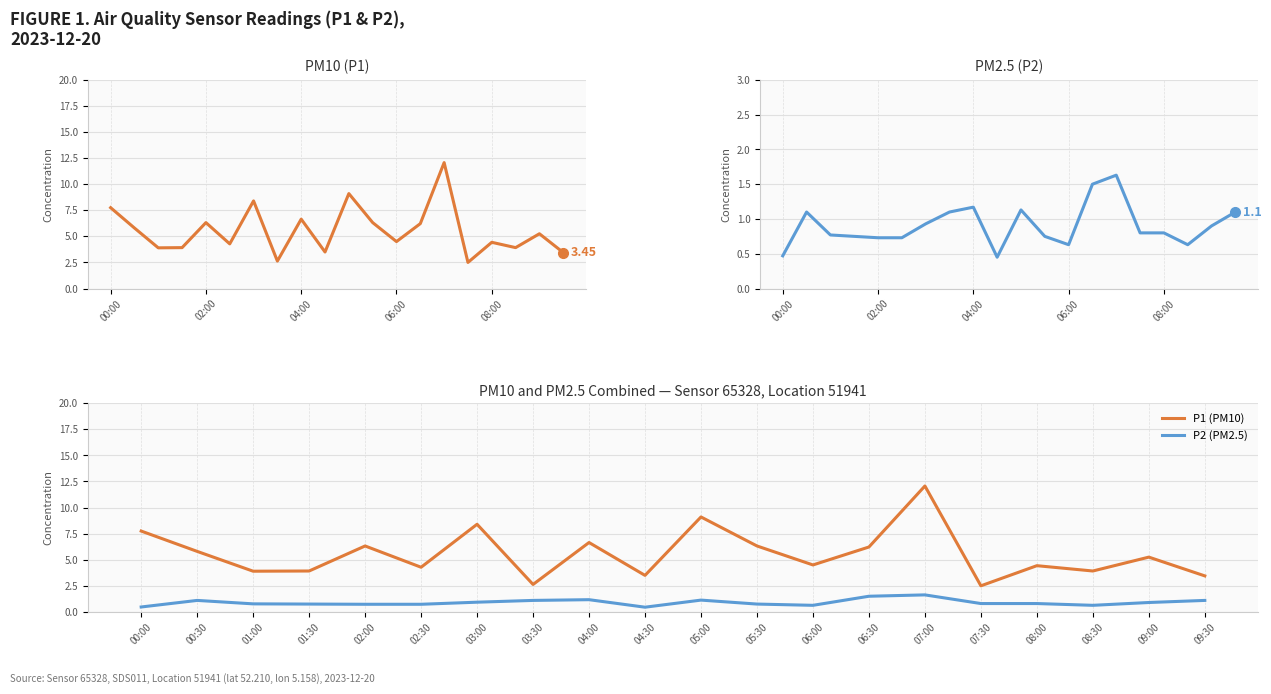

True or false: P1 (PM10) and P2 (PM2.5) cross at least once.

False